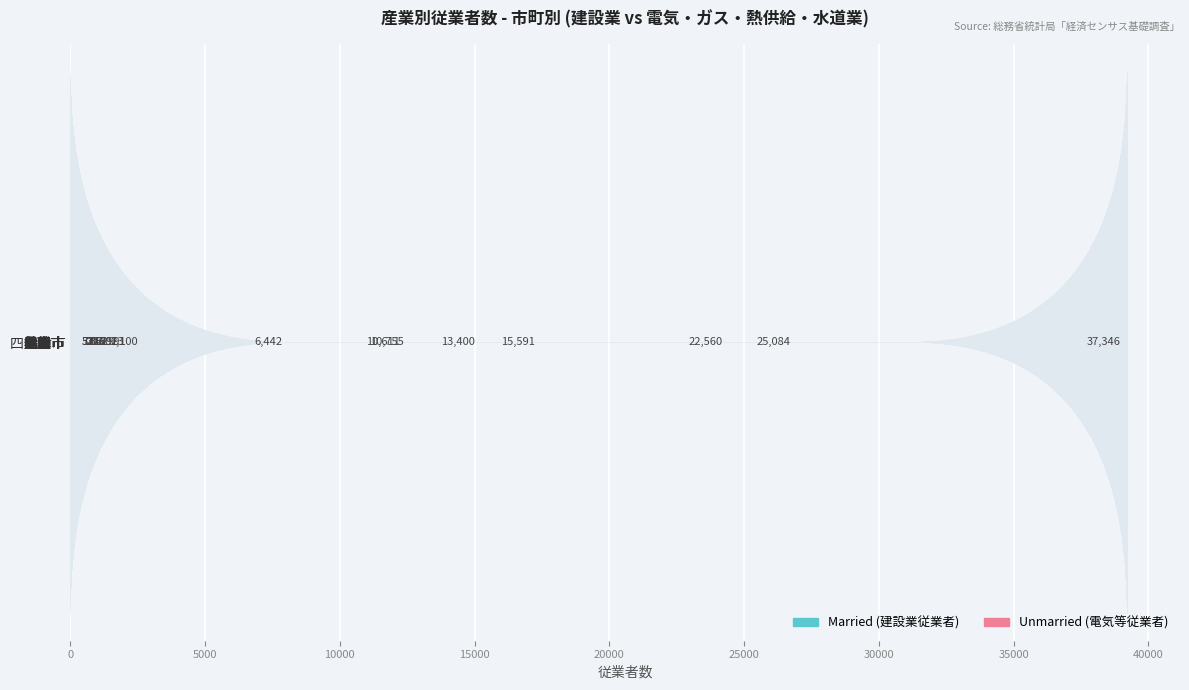

What is the sum of all Unmarried (電気等従業者) values?

3634